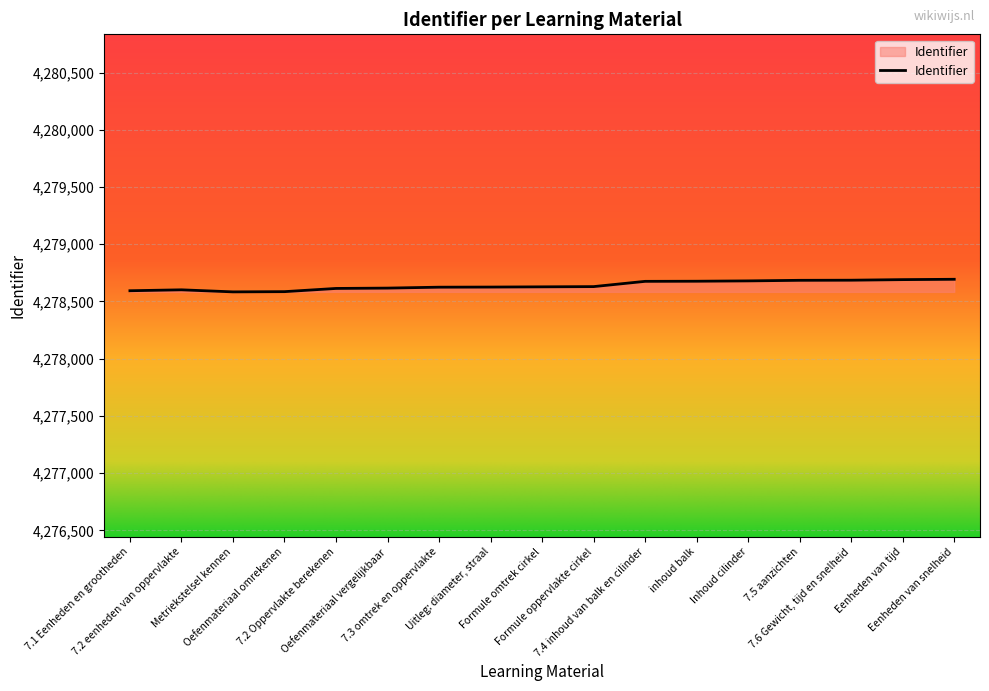

What is the smallest value displayed?

4278584